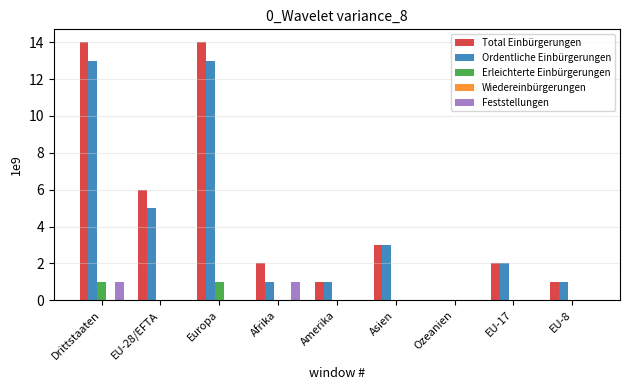

Which series changed the most between Europa and Amerika?

Total Einbürgerungen